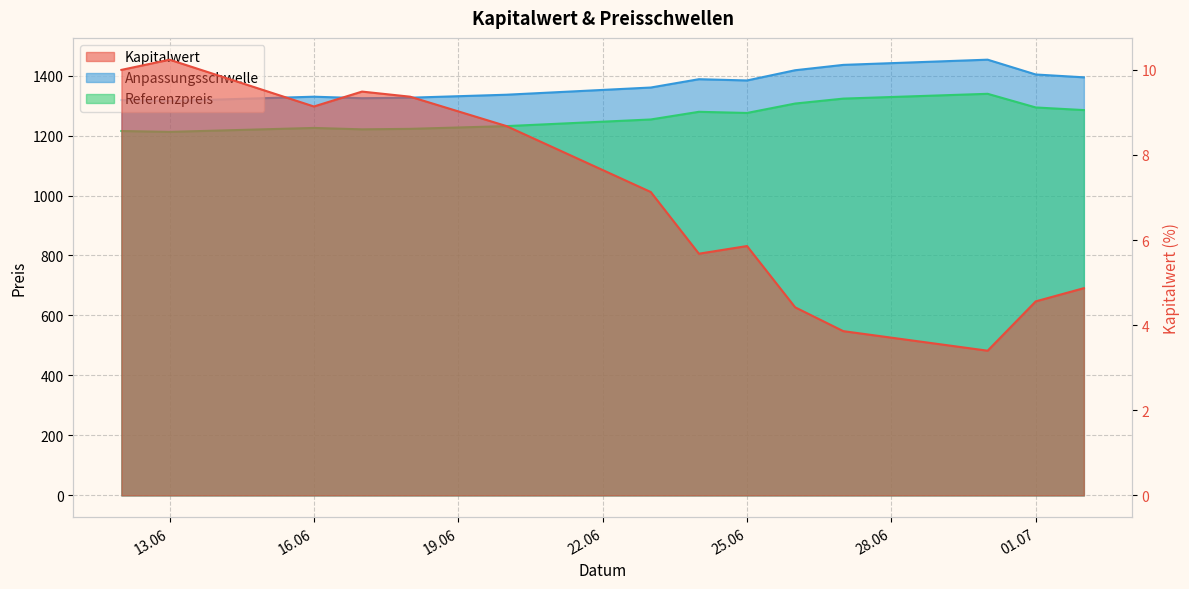

What is the difference between the second highest and minimum values in the Kapitalwert series?

6.6